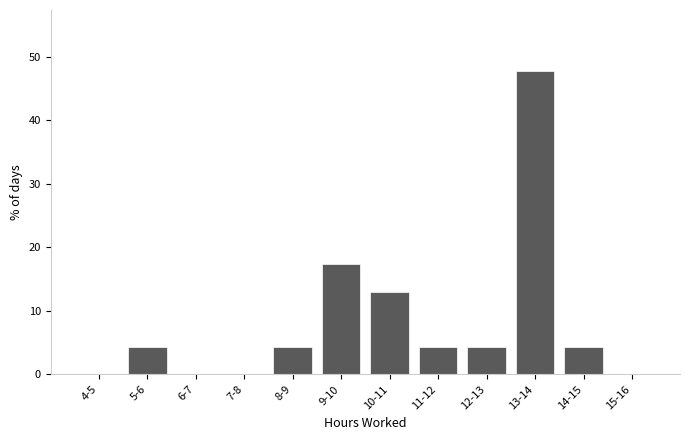

Reading left to right, list all the values displayed in this chart.

4-5=0.0	5-6=4.3	6-7=0.0	7-8=0.0	8-9=4.3	9-10=17.4	10-11=13.0	11-12=4.3	12-13=4.3	13-14=47.8	14-15=4.3	15-16=0.0